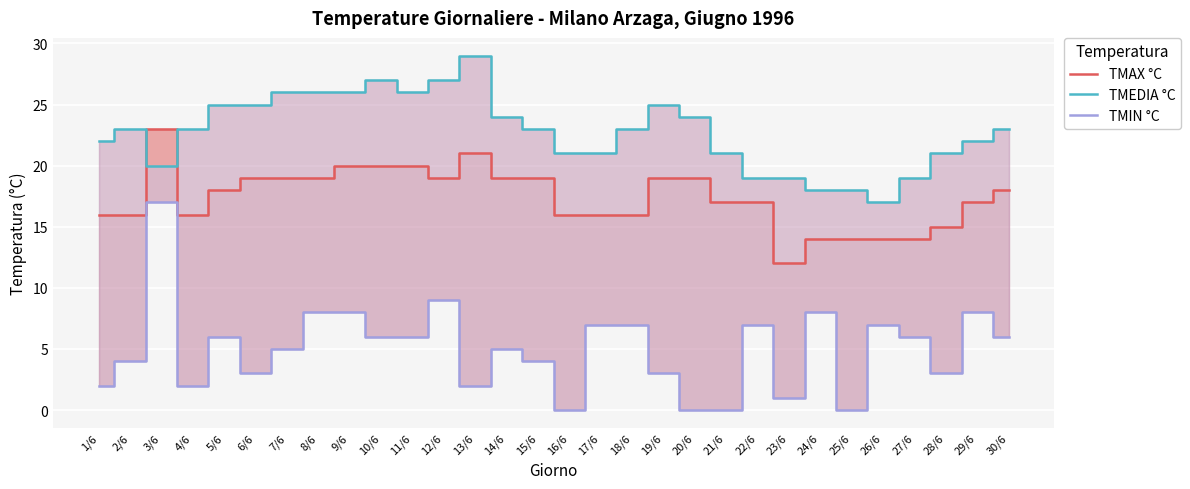

In TMEDIA °C, how many points are higher than both neighbors (excluding endpoints)?

4